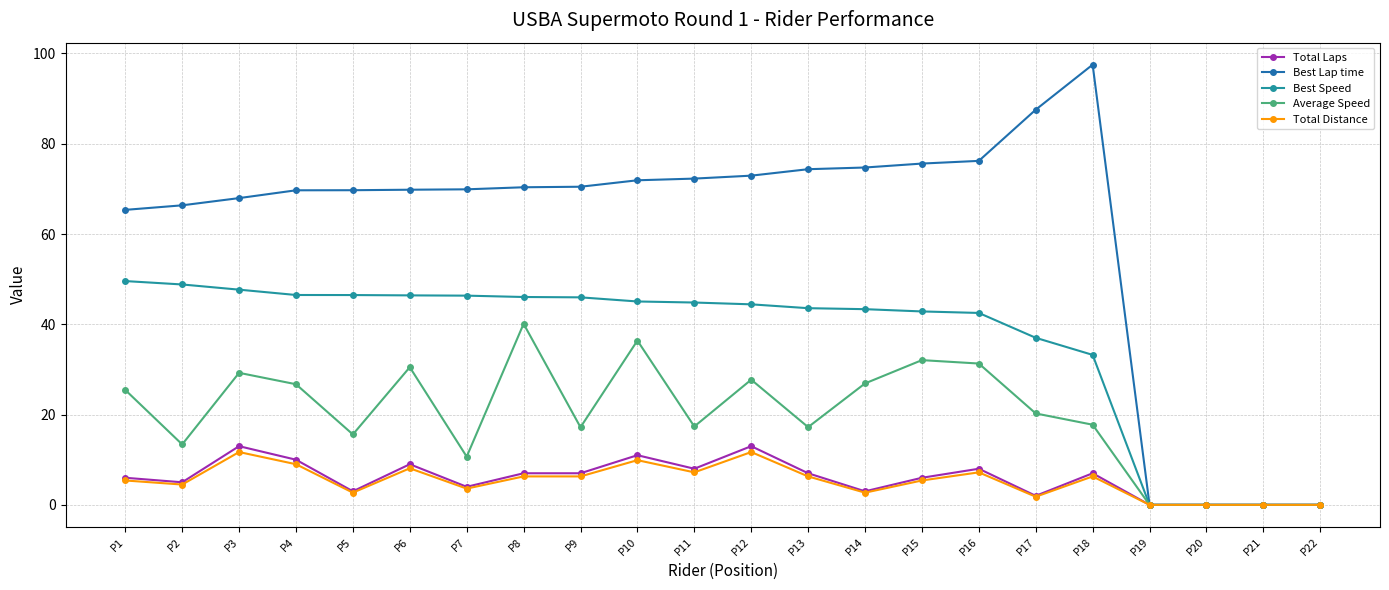

Which series has the largest total across all categories?

Best Lap time